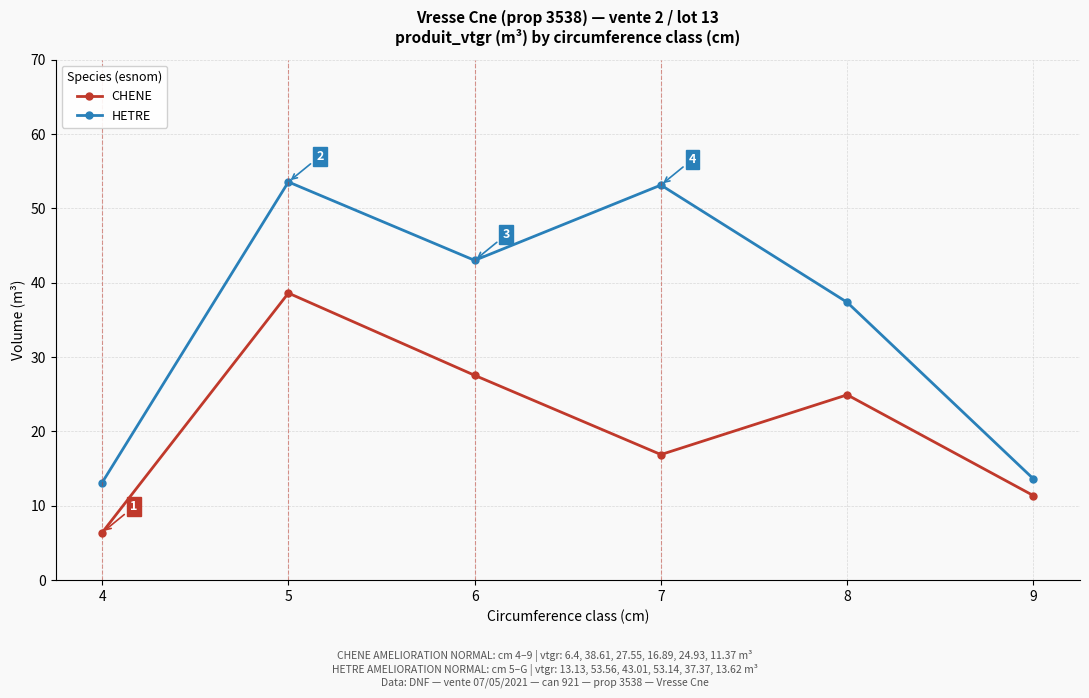

True or false: CHENE and HETRE intersect in this chart.

False